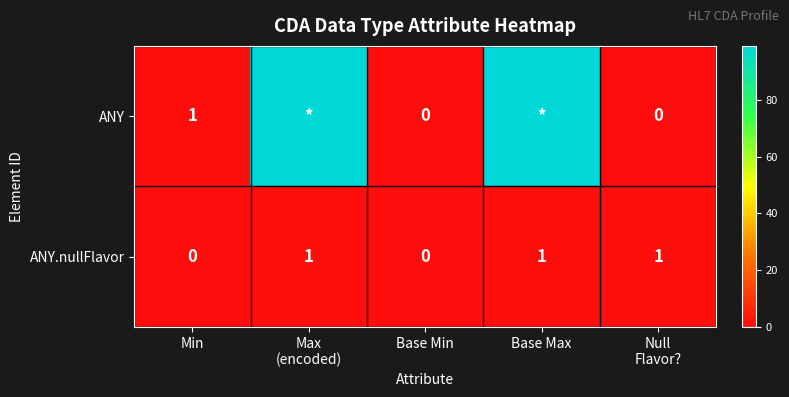

Which series changed the most between Min and Base Min?

ANY